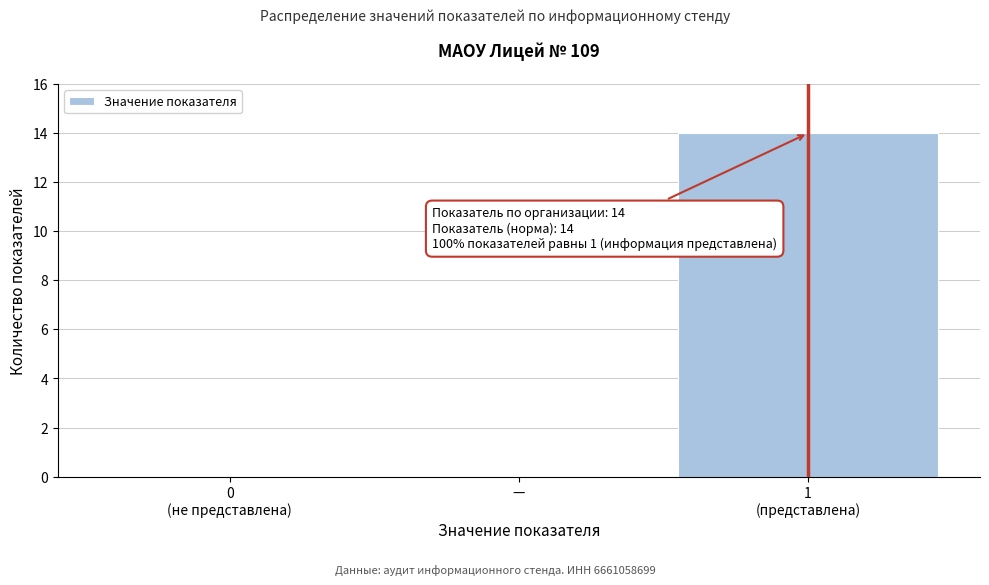

Is it true that the value at — is 0?

True